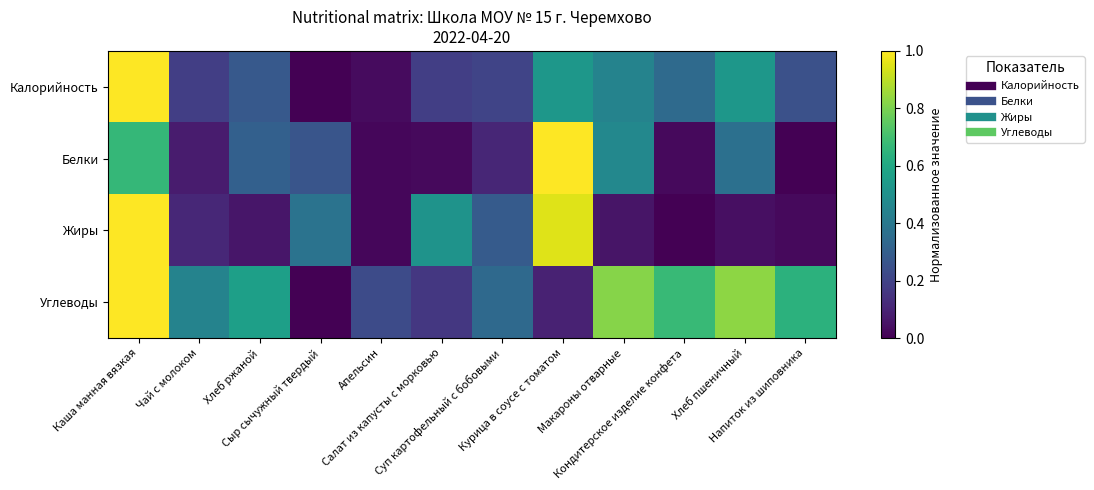

Reading left to right, list all the values displayed in this chart.

Калорийность: Каша манная вязкая=1.0	Чай с молоком=0.2	Хлеб ржаной=0.3	Сыр сычужный твердый=0.0	Апельсин=0.0	Салат из капусты с морковью=0.2	Суп картофельный с бобовыми=0.2	Курица в соусе с томатом=0.5	Макароны отварные=0.4	Кондитерское изделие конфета=0.3	Хлеб пшеничный=0.5	Напиток из шиповника=0.2
Белки: Каша манная вязкая=0.7	Чай с молоком=0.1	Хлеб ржаной=0.3	Сыр сычужный твердый=0.3	Апельсин=0.0	Салат из капусты с морковью=0.0	Суп картофельный с бобовыми=0.1	Курица в соусе с томатом=1.0	Макароны отварные=0.5	Кондитерское изделие конфета=0.0	Хлеб пшеничный=0.4	Напиток из шиповника=0.0
Жиры: Каша манная вязкая=1.0	Чай с молоком=0.1	Хлеб ржаной=0.1	Сыр сычужный твердый=0.4	Апельсин=0.0	Салат из капусты с морковью=0.5	Суп картофельный с бобовыми=0.3	Курица в соусе с томатом=1.0	Макароны отварные=0.1	Кондитерское изделие конфета=0.0	Хлеб пшеничный=0.0	Напиток из шиповника=0.0
Углеводы: Каша манная вязкая=1.0	Чай с молоком=0.4	Хлеб ржаной=0.6	Сыр сычужный твердый=0.0	Апельсин=0.2	Салат из капусты с морковью=0.2	Суп картофельный с бобовыми=0.3	Курица в соусе с томатом=0.1	Макароны отварные=0.8	Кондитерское изделие конфета=0.7	Хлеб пшеничный=0.8	Напиток из шиповника=0.6